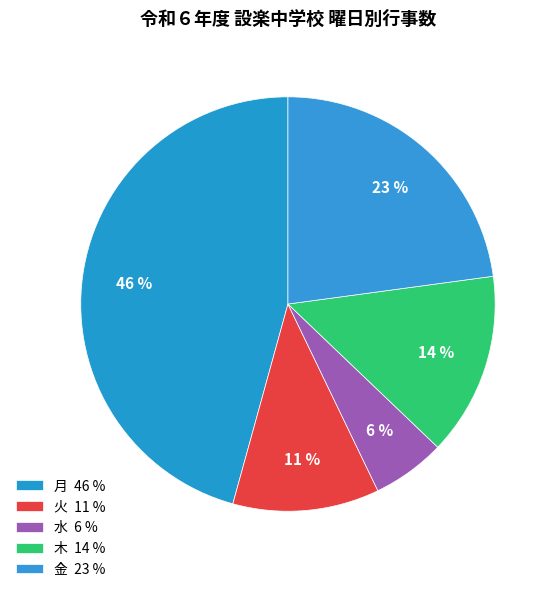

Is it true that 火 is 11% of the pie?

True